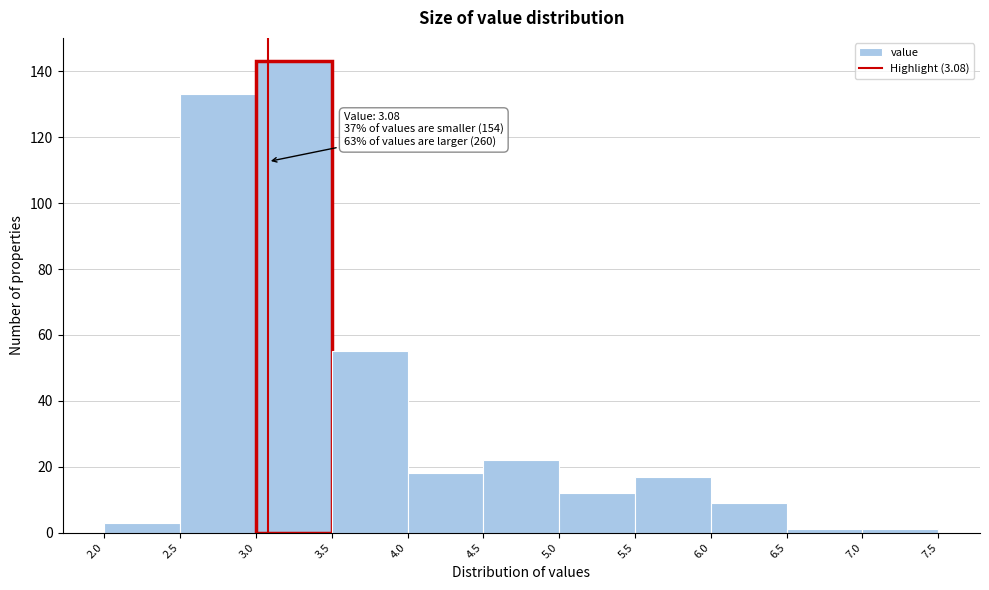

Over which range of the x-axis is the bar tallest?

3.0 to 3.5